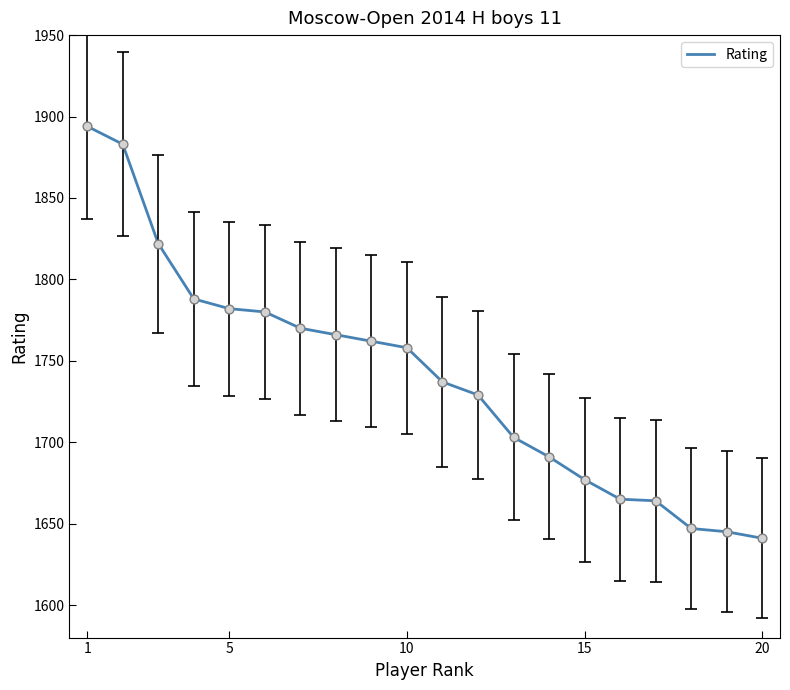

What is the greatest value displayed?

1894